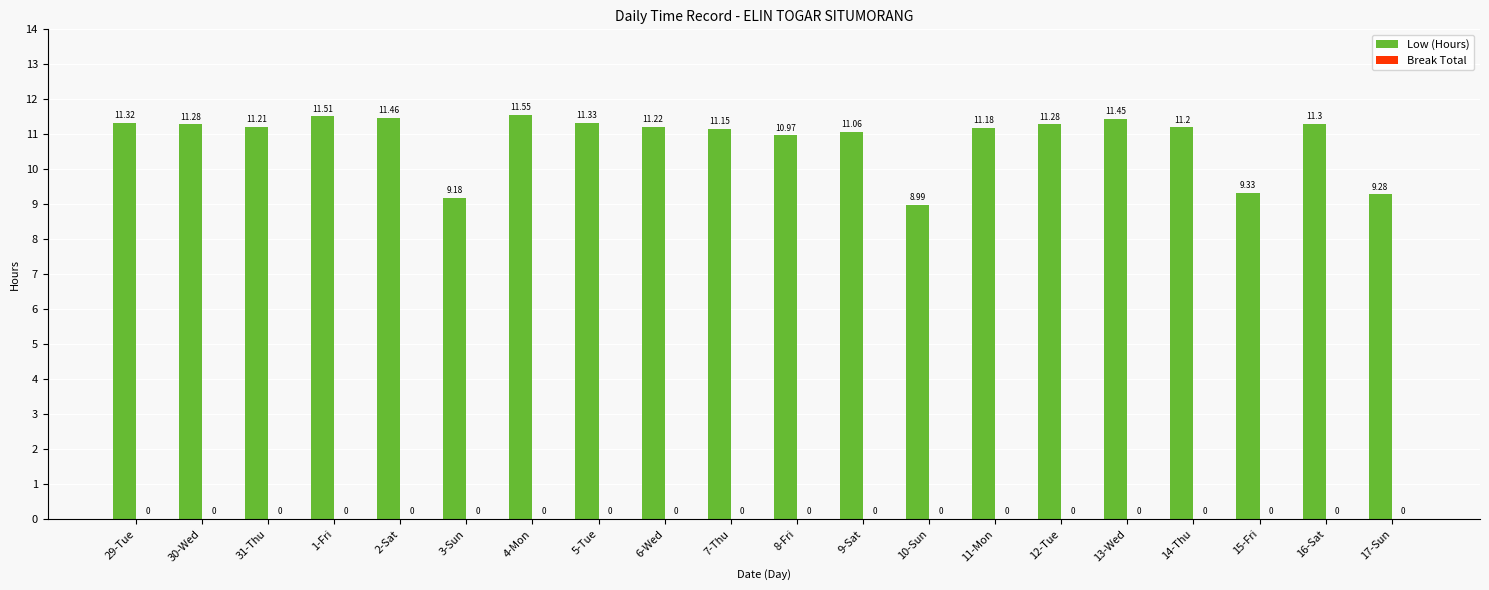

Approximately how many times larger is the value at 5-Tue compared to 8-Fri?

1.0